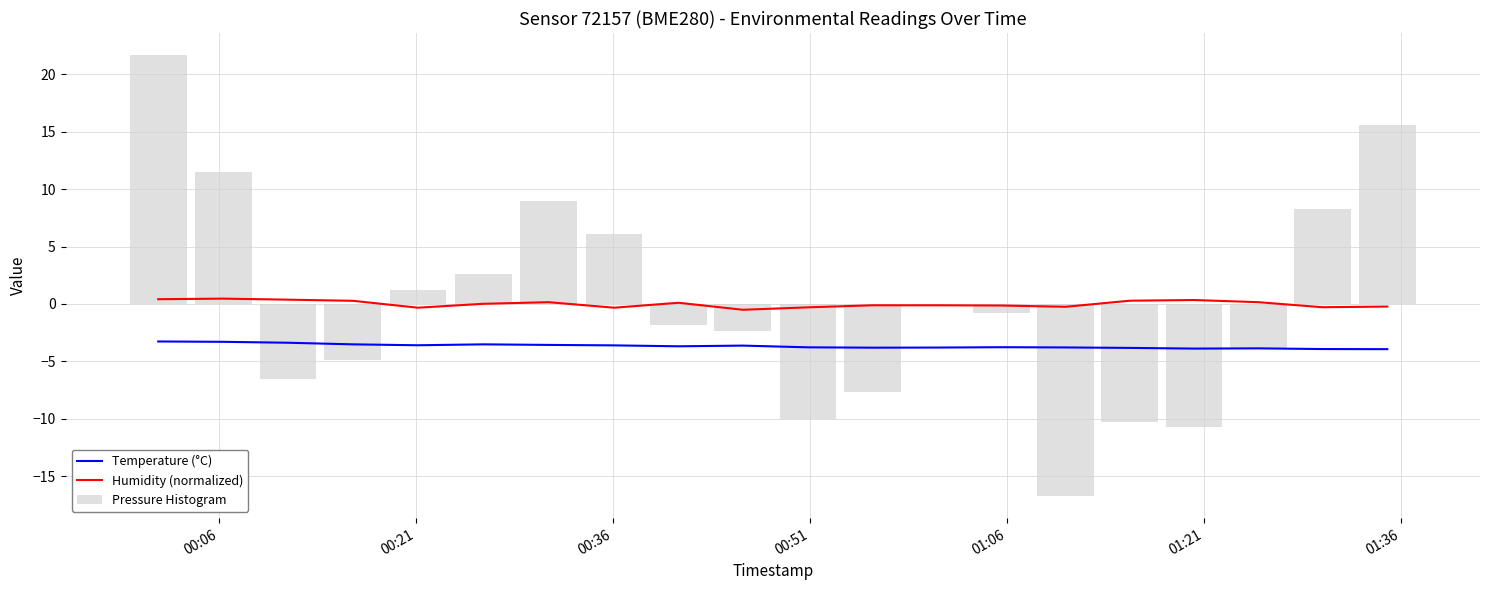

What are all the series names shown in the legend?

Temperature (°C), Humidity (normalized), Pressure Histogram